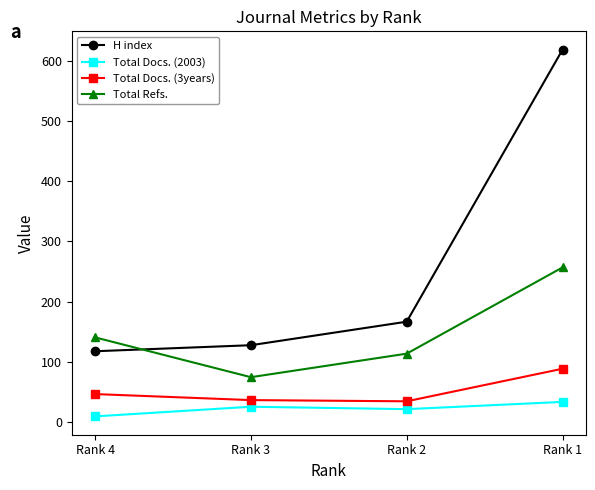

Rank the series at Rank 3 from lowest to highest value.

Total Docs. (2003), Total Docs. (3years), Total Refs., H index